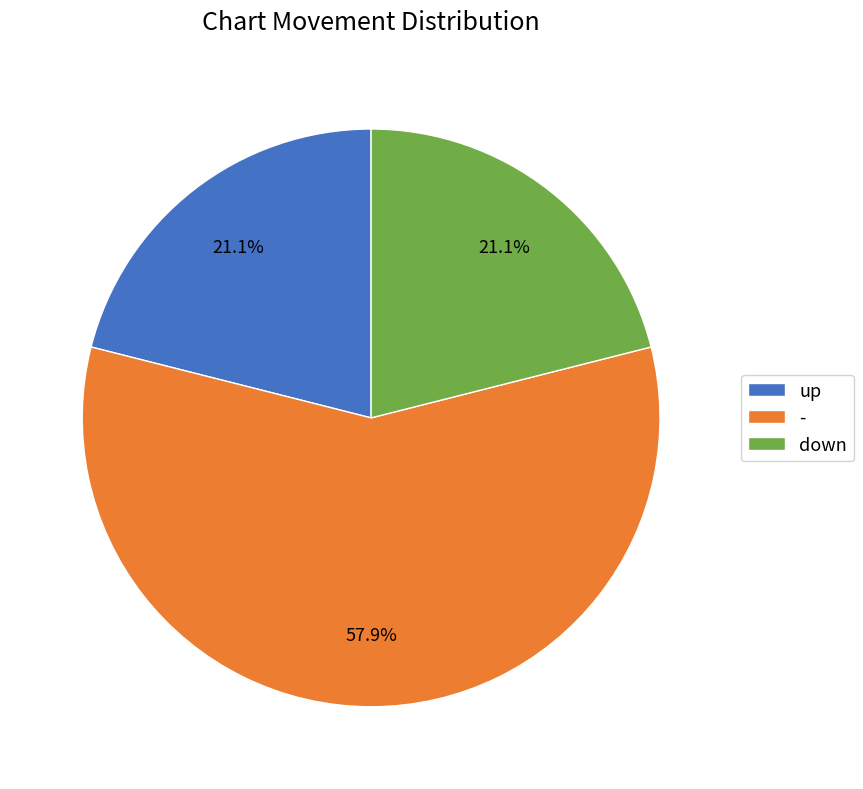

Approximately how many times larger is the value at up compared to -?

0.4